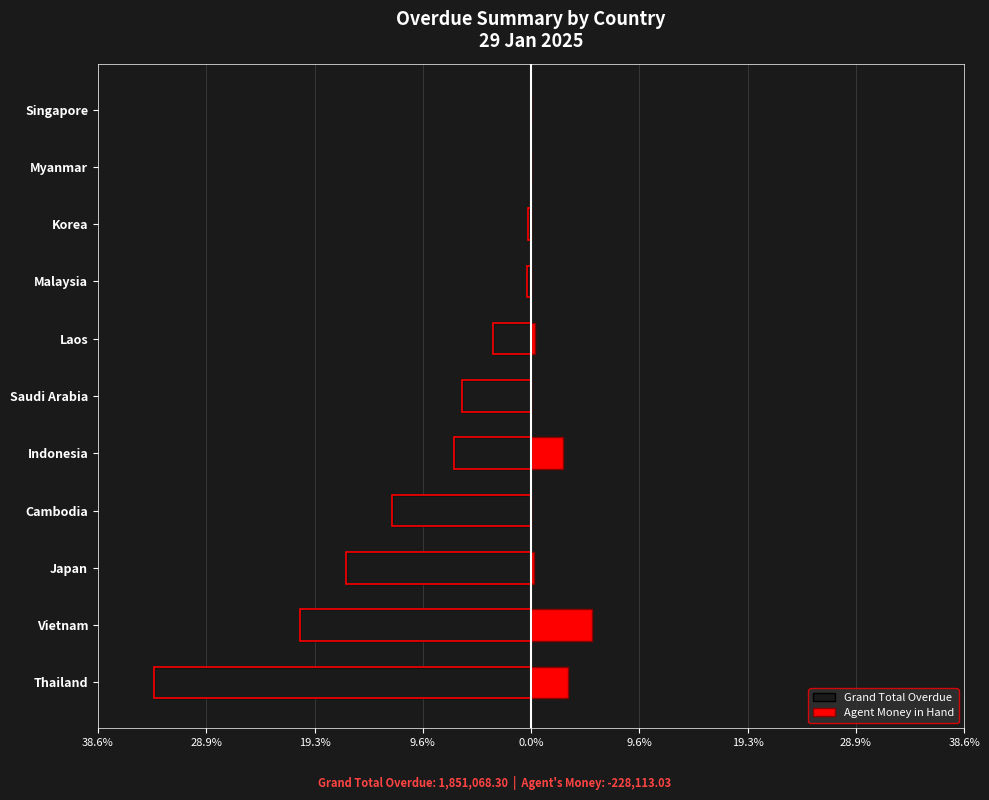

Reading right to left, what are all the values shown in this chart?

Grand Total Overdue: 0.0	0.0	-0.2	-0.4	-3.4	-6.2	-6.8	-12.4	-16.5	-20.6	-33.6
Agent Money in Hand: 0.0	0.0	0.0	0.0	0.4	0.0	2.9	0.0	0.3	5.4	3.3